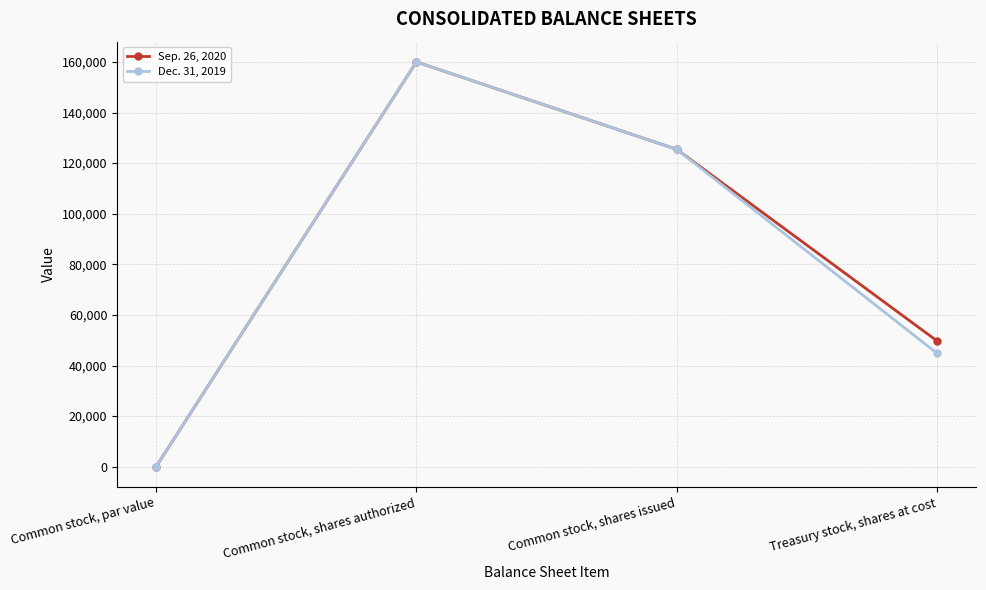

How many categories are shown in the chart?

4